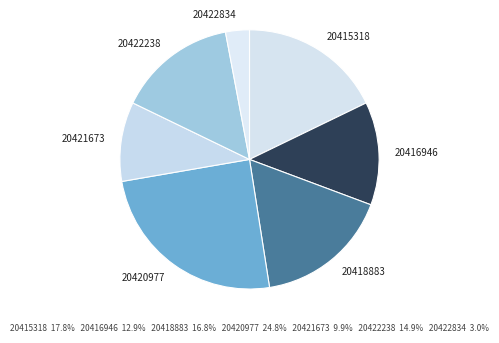

True or false: 20420977 accounts for 37% of the total.

False